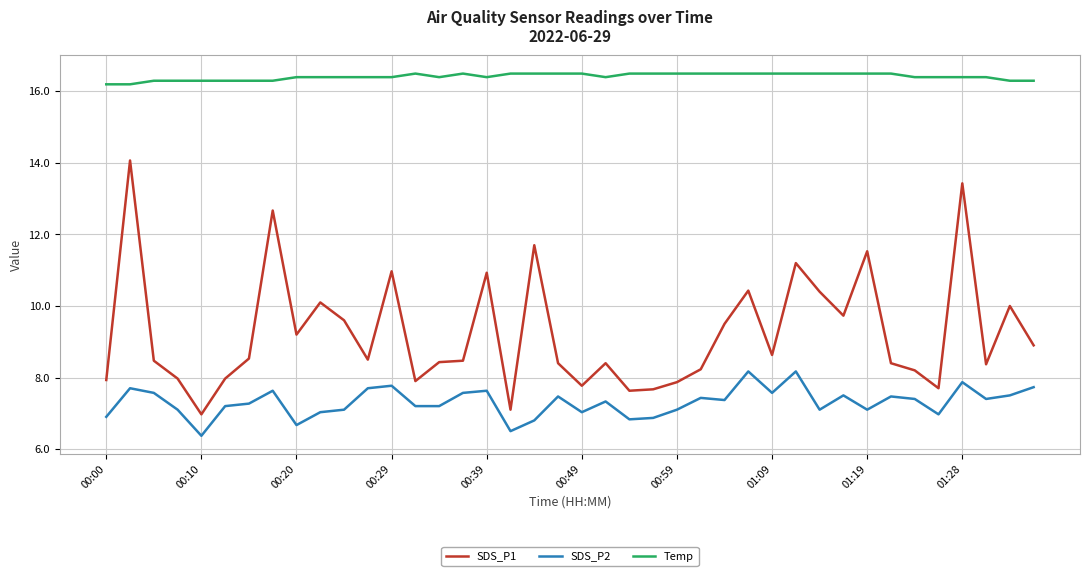

What is the difference between the maximum and minimum values in the SDS_P1 series?

7.1